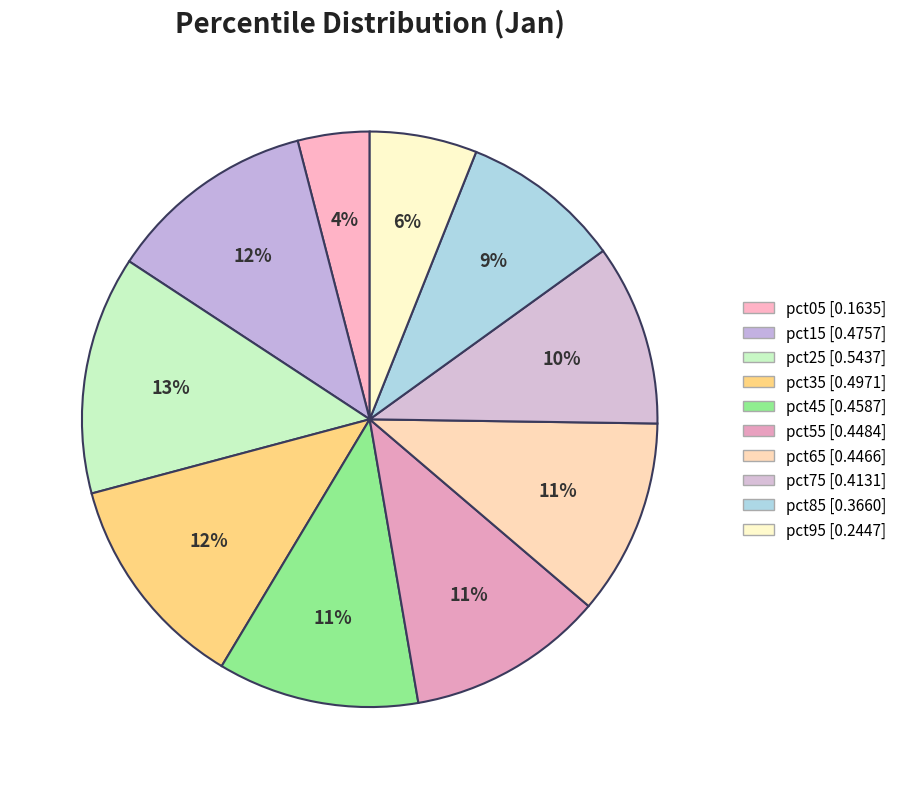

Which category has the smallest portion of the pie?

pct05